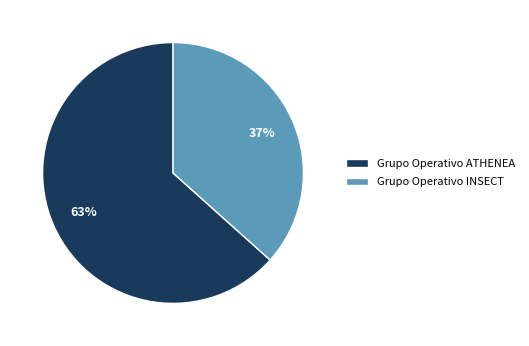

Is the sum of Grupo Operativo ATHENEA and Grupo Operativo INSECT greater than half?

Yes